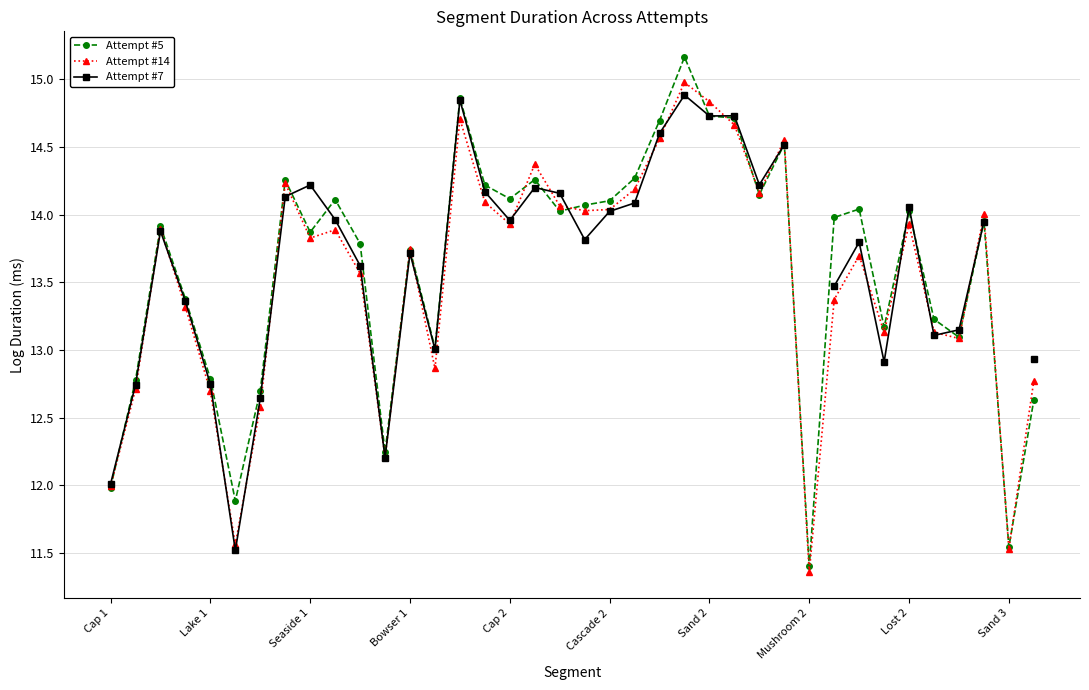

The Attempt #7 series shows 9.9 at 23. True or false?

False